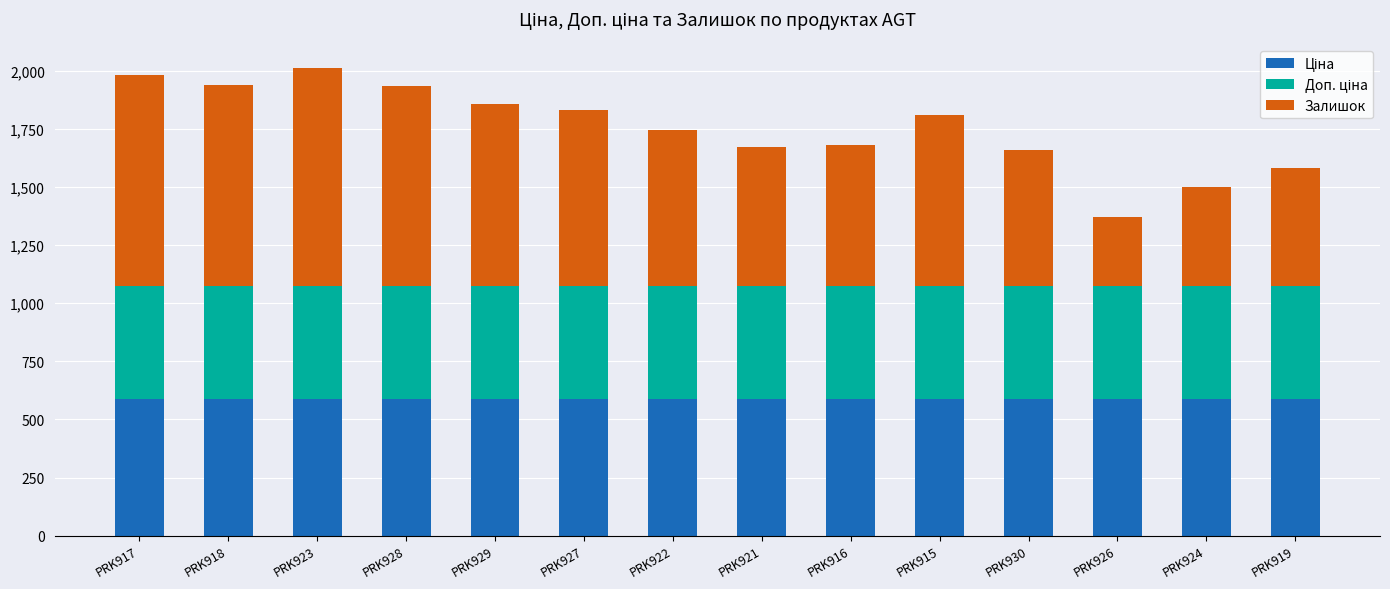

How many distinct data groups are displayed?

3